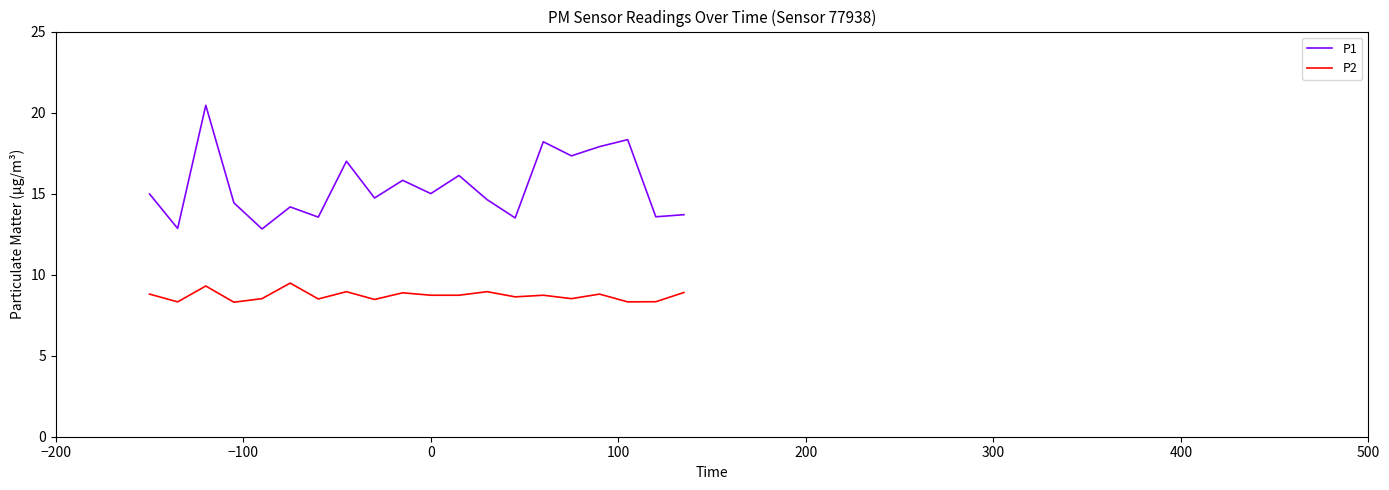

What is the lowest value of the P2 series?

8.3